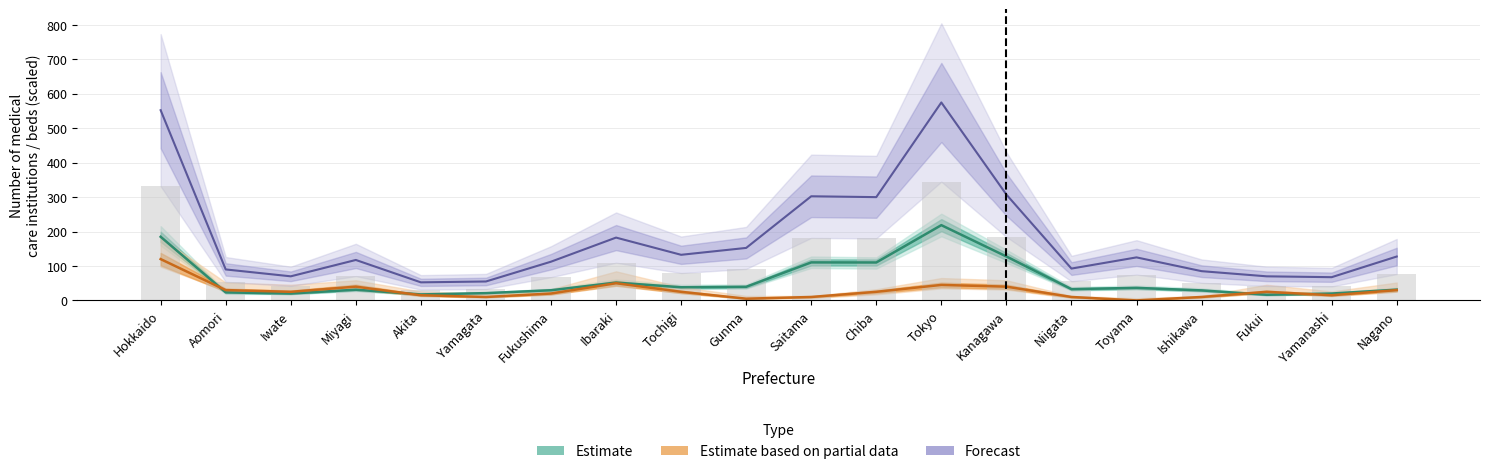

Are the bars grouped side by side (vs. stacked)?

Yes